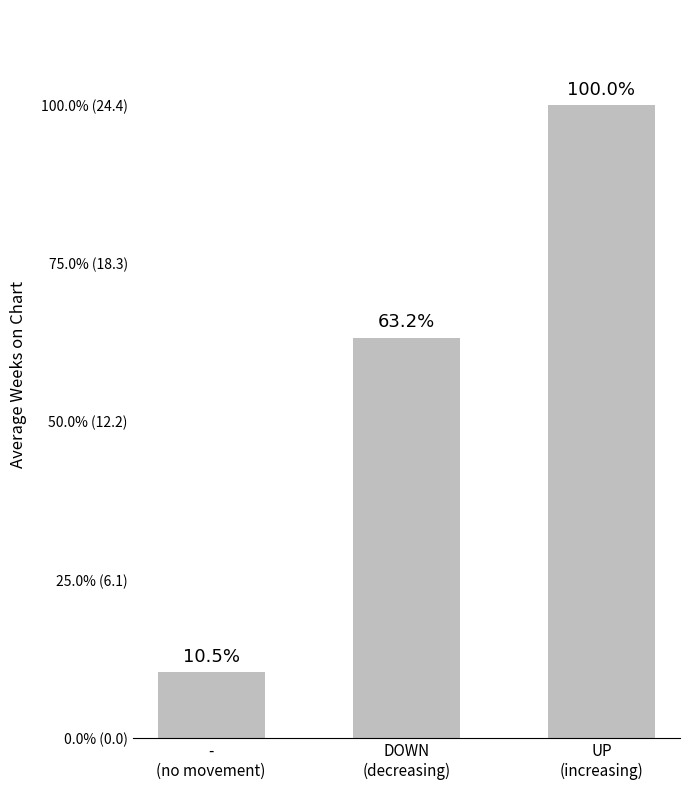

Does the chart contain any negative values?

No